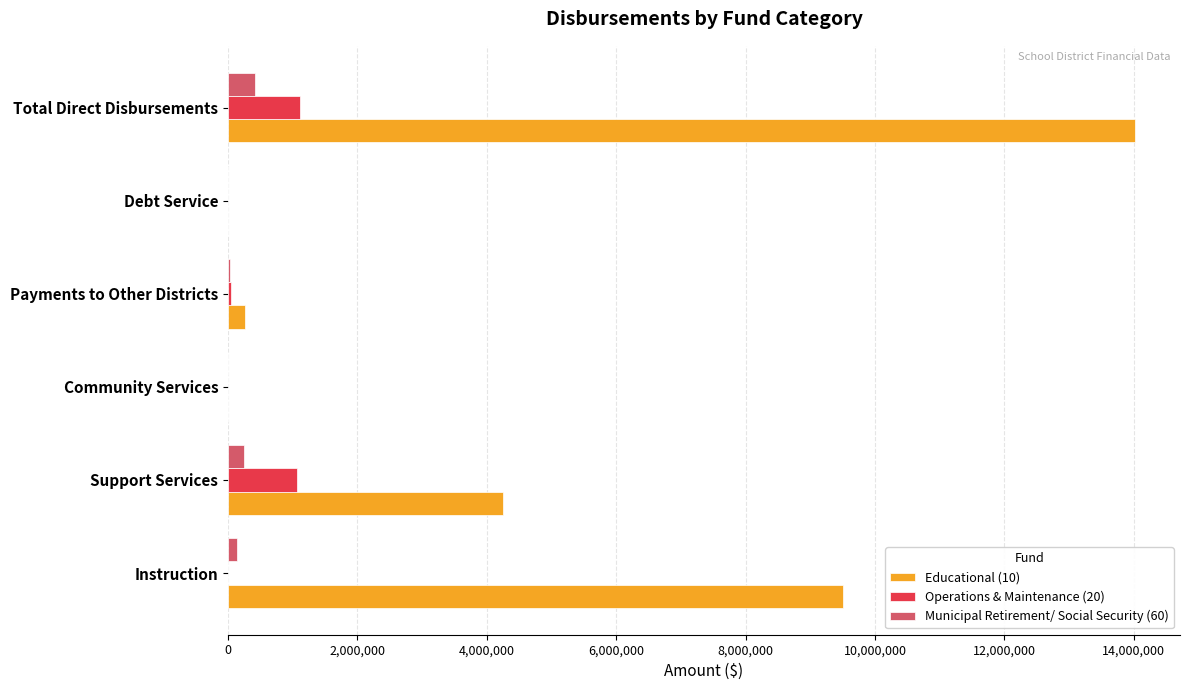

True or false: Operations & Maintenance (20) has a value of -648090 at Instruction.

False